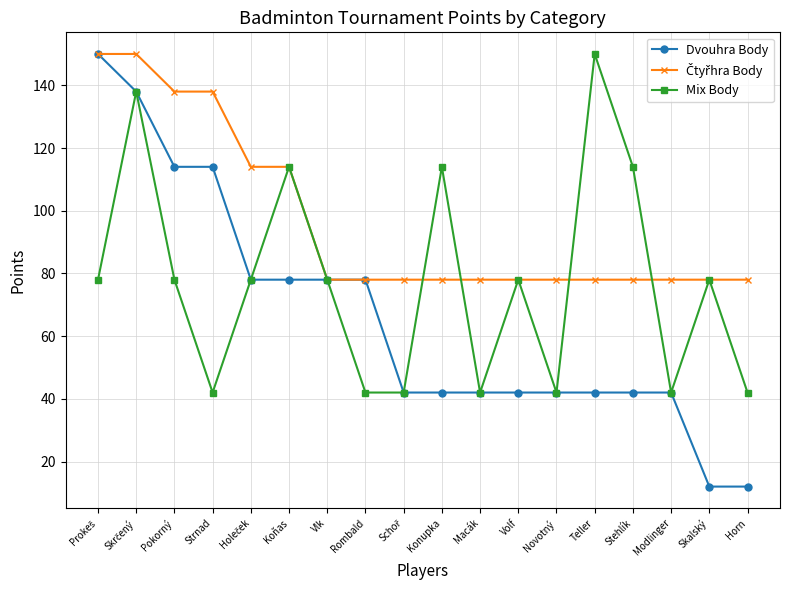

How many data points does each series have?

18